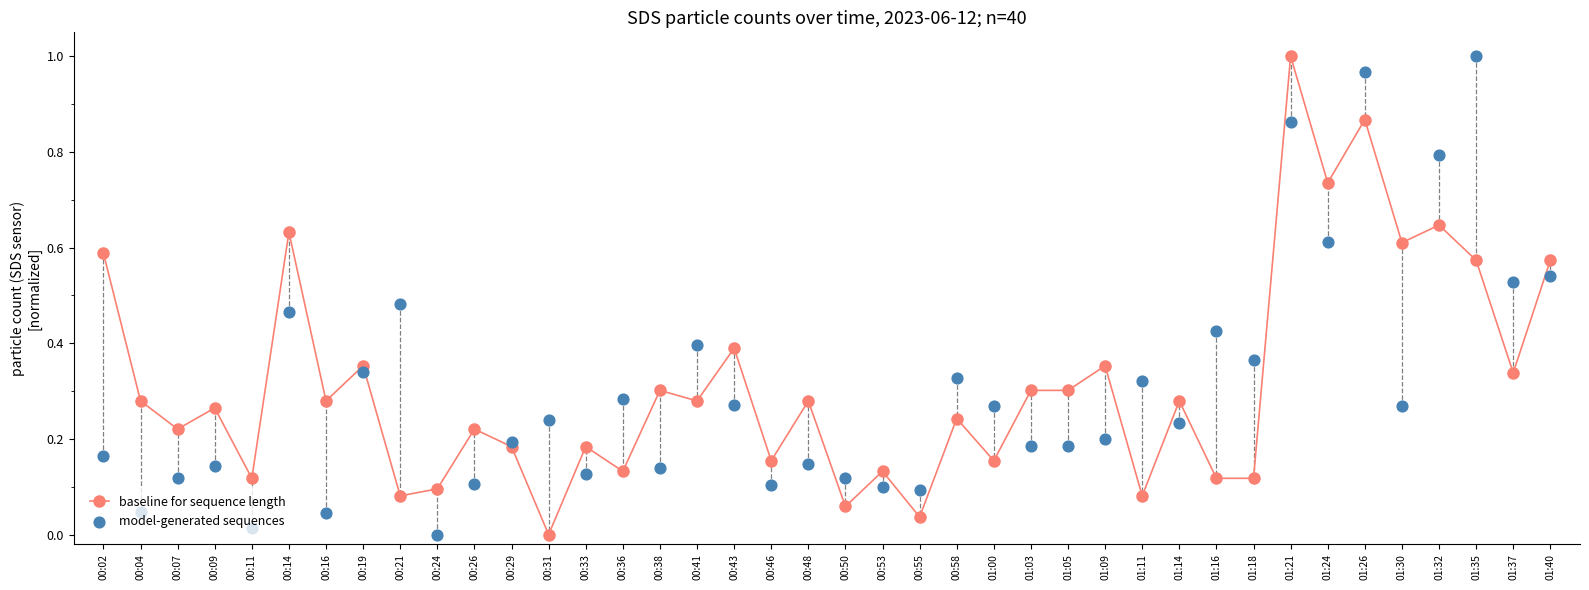

Which series has the widest spread of Y values?

baseline for sequence length